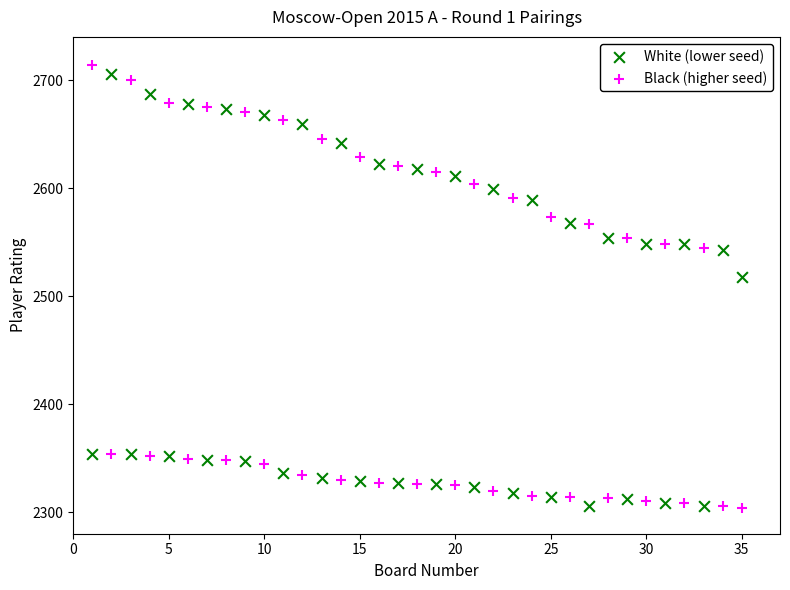

Across all data points, what is the range of Y values (max minus min)?

410